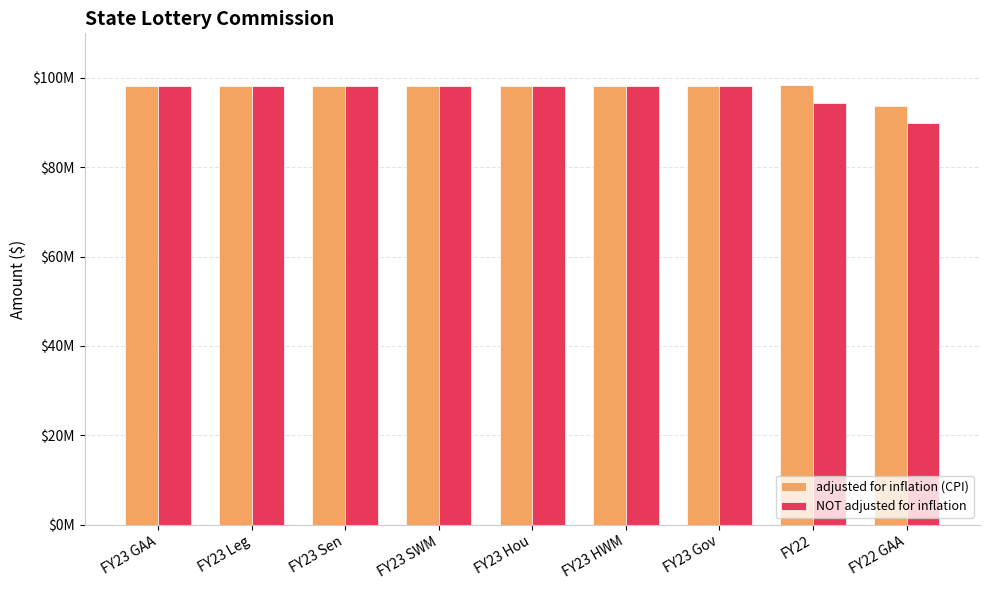

Which series changed the most between FY23 GAA and FY23 Hou?

adjusted for inflation (CPI)